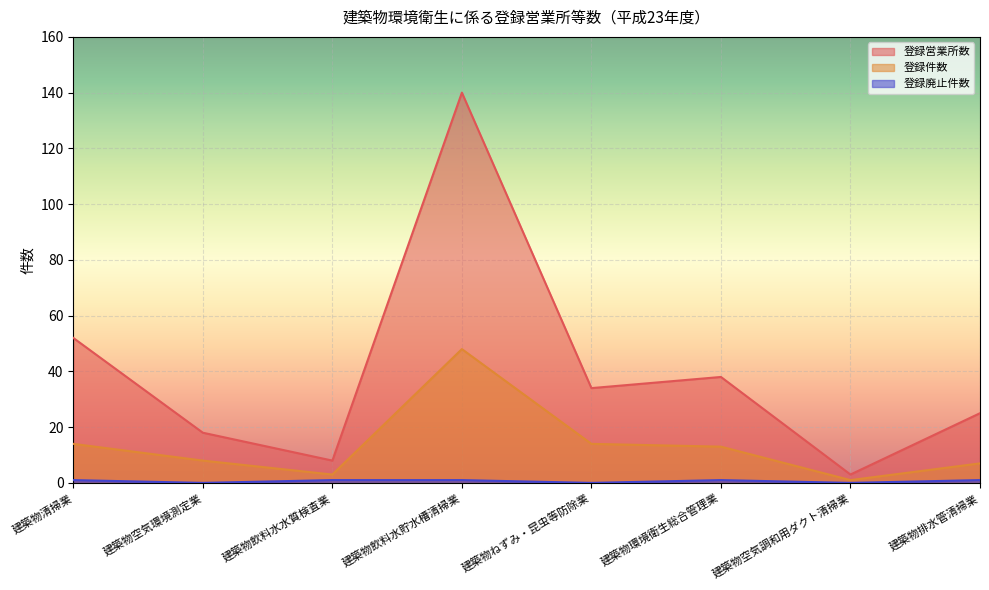

Rank the series by their average value, from highest to lowest.

登録営業所数, 登録件数, 登録廃止件数